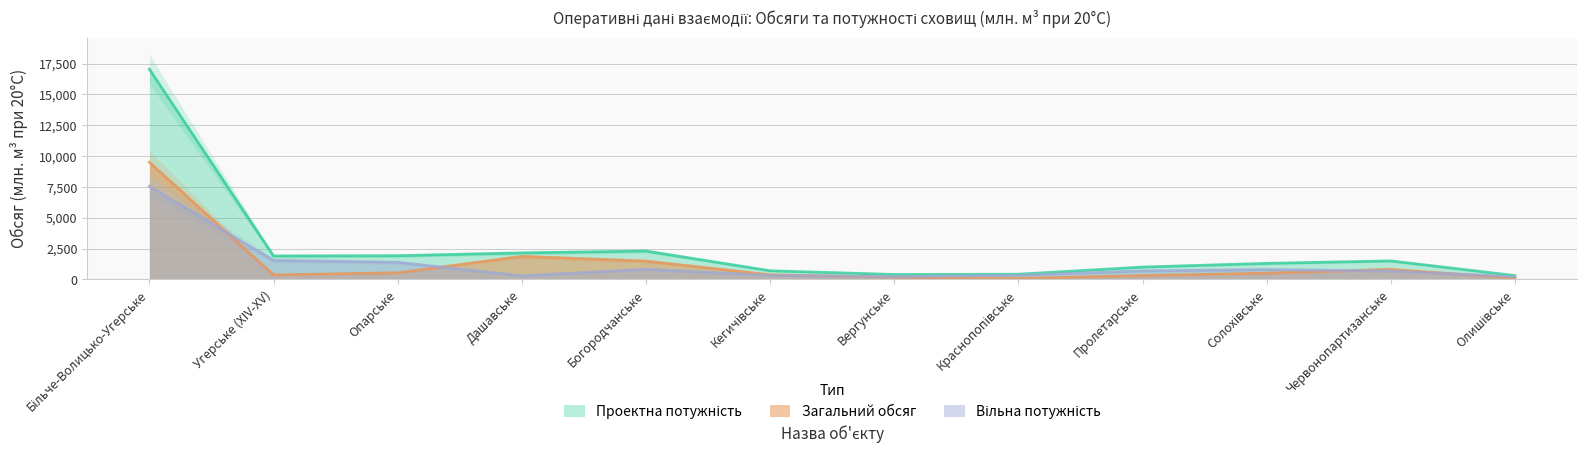

At how many categories does at least one series exceed 835?

8